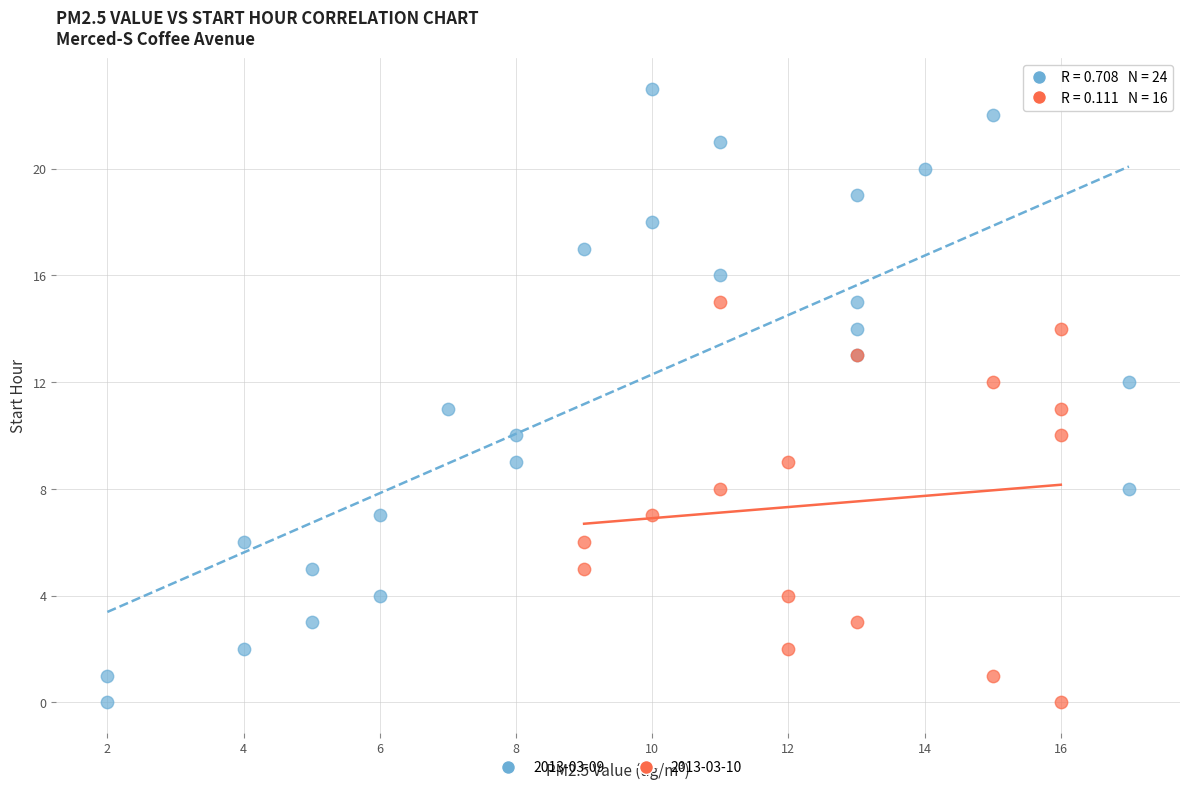

Which series contains the highest Y value?

2013-03-09